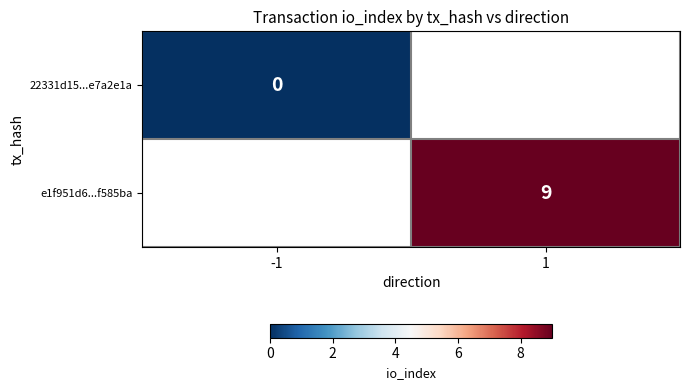

The value of e1f951d6...f585ba at 1 is 9. True or false?

True